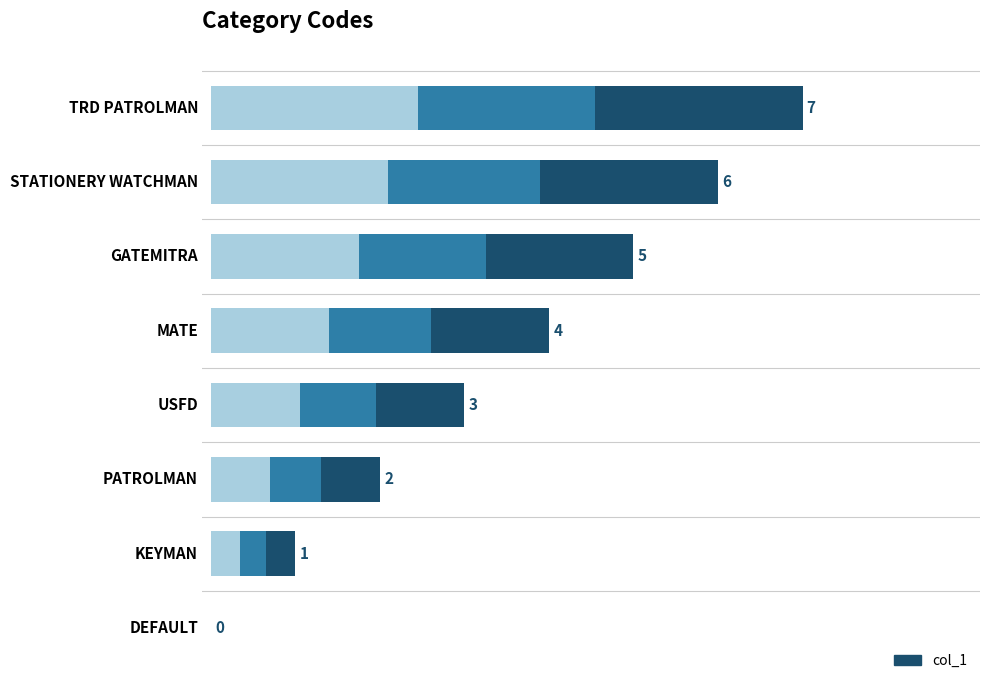

Which label corresponds to the largest value in the chart?

TRD PATROLMAN